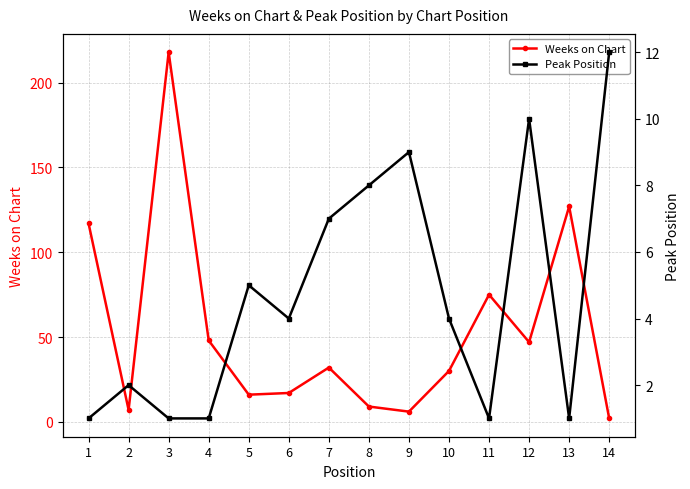

Which series ends up on top after the final intersection of Weeks on Chart and Peak Position?

Peak Position